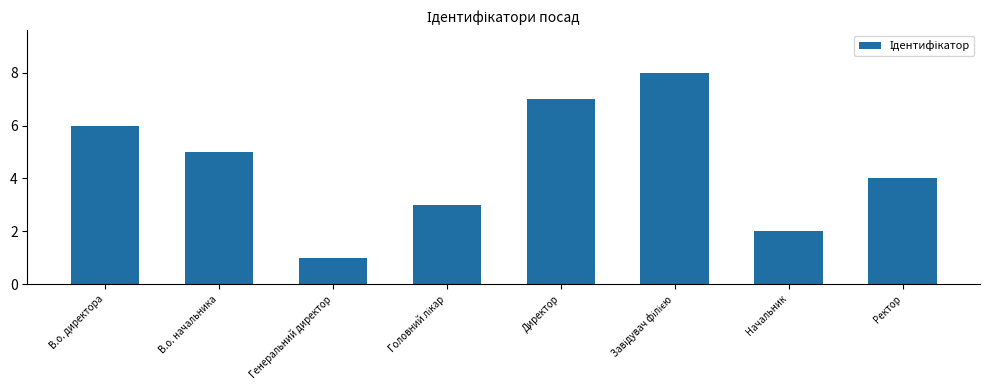

Count the number of data series in this chart.

1